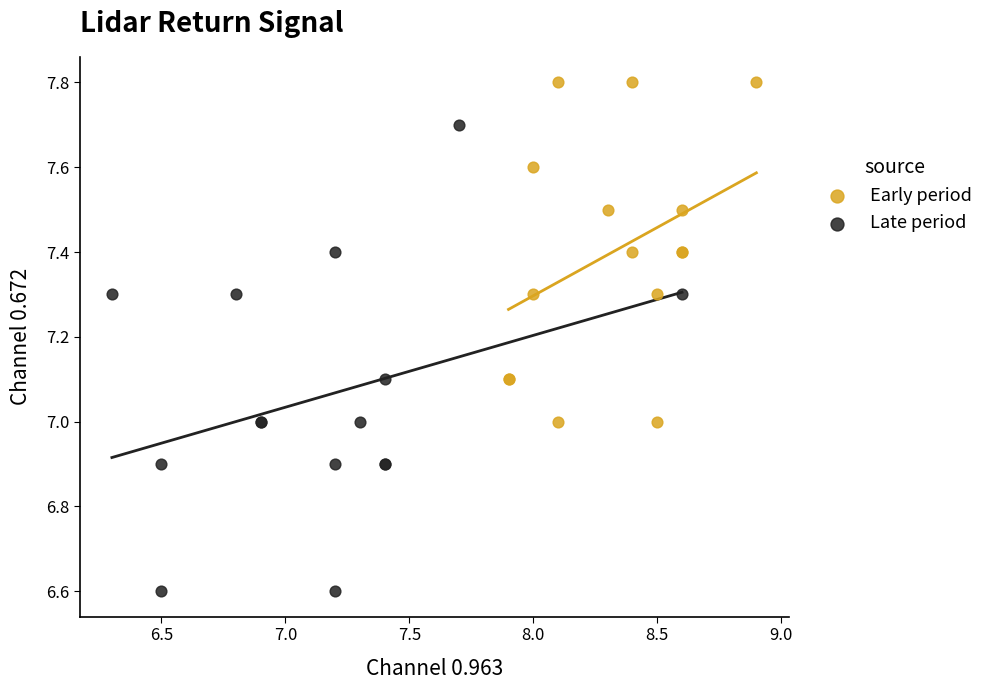

Which series has the widest spread of Y values?

Late period